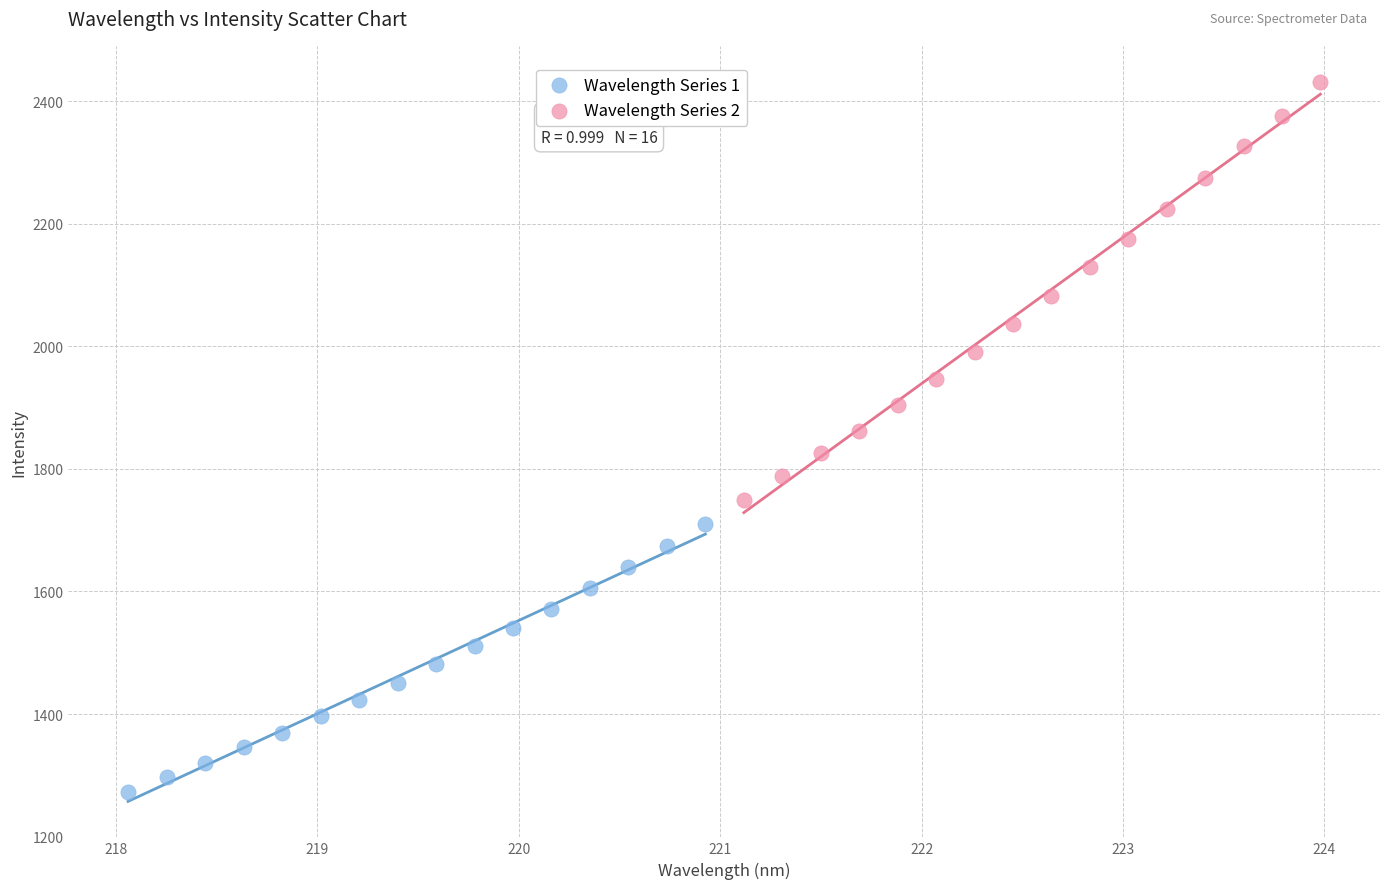

Which series has the widest spread of Y values?

Wavelength Series 2